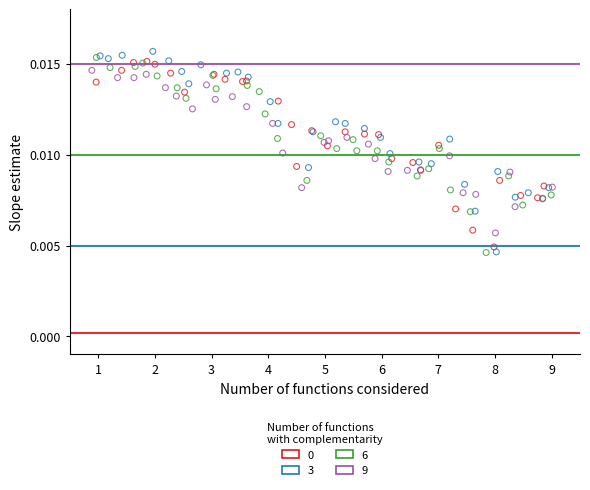

Which series has the widest spread of Y values?

3